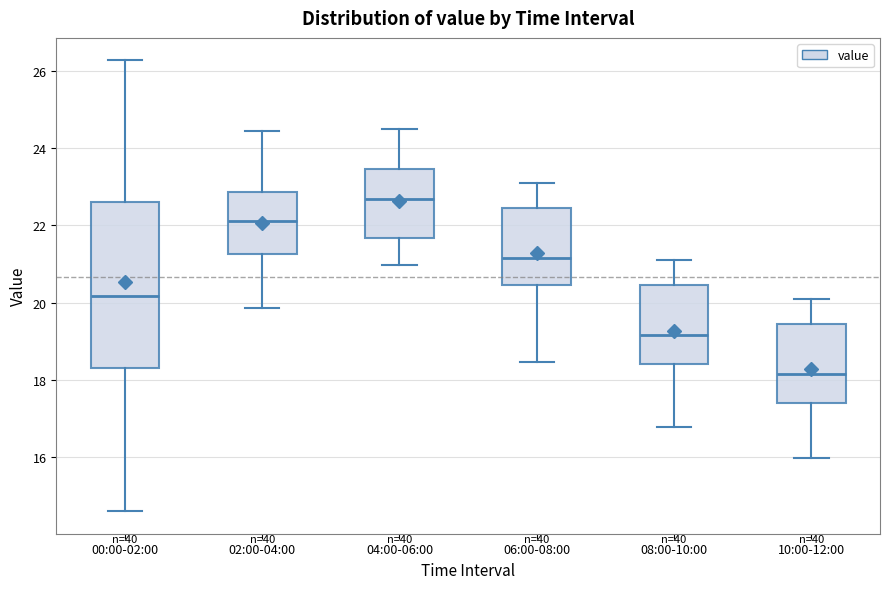

Reading left to right, transcribe this box plot: for each box, give where its median line is, the range the box spans, and where its two whiskers end, as read against the y-axis. The values are not printed on the chart, so give them approximately, as read against the axis.

00:00-02:00: median 20.2, box 18.4 to 22.6, whiskers 14.6 to 26.2
02:00-04:00: median 22.2, box 21.2 to 22.8, whiskers 19.8 to 24.4
04:00-06:00: median 22.6, box 21.6 to 23.4, whiskers 21.0 to 24.6
06:00-08:00: median 21.2, box 20.4 to 22.4, whiskers 18.4 to 23.2
08:00-10:00: median 19.2, box 18.4 to 20.4, whiskers 16.8 to 21.2
10:00-12:00: median 18.2, box 17.4 to 19.4, whiskers 16.0 to 20.2